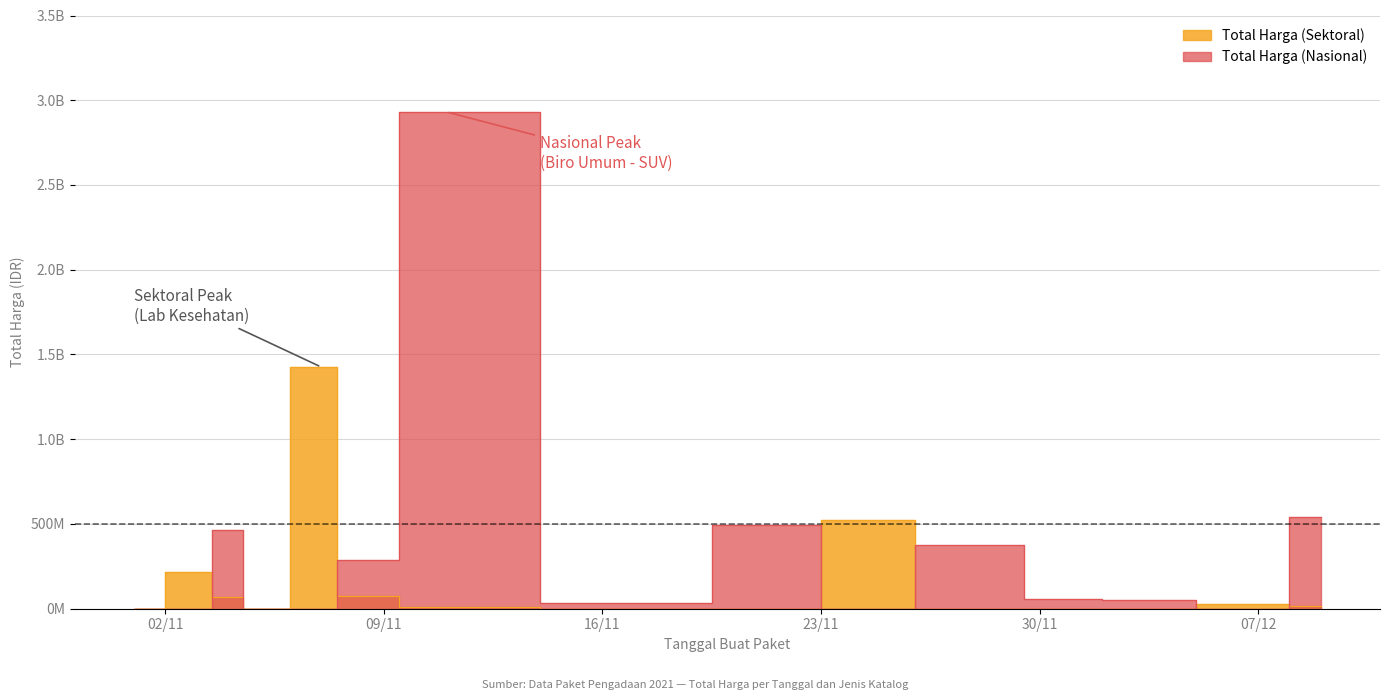

What is the sum of the Total Harga (Nasional) values at 2021-11-11 and 2021-12-07?

2931562000